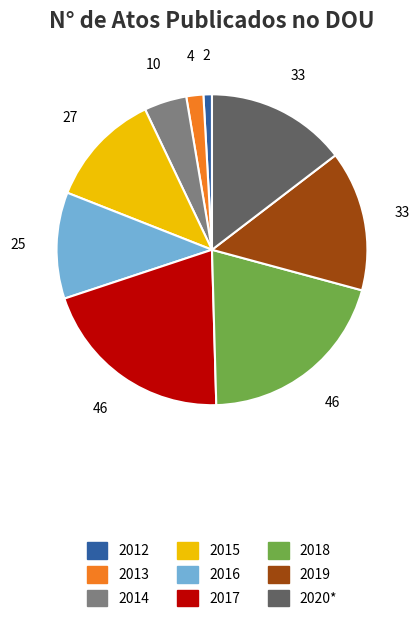

Which category has the smallest portion of the pie?

2012